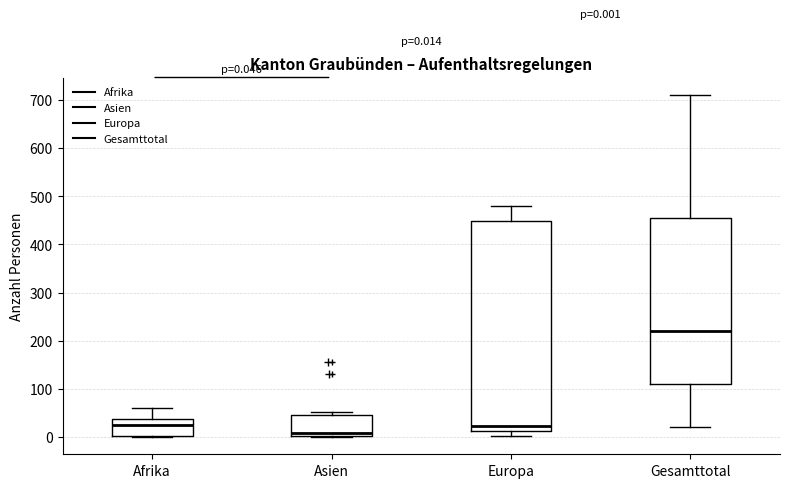

Which box has the lowest median line?

Asien